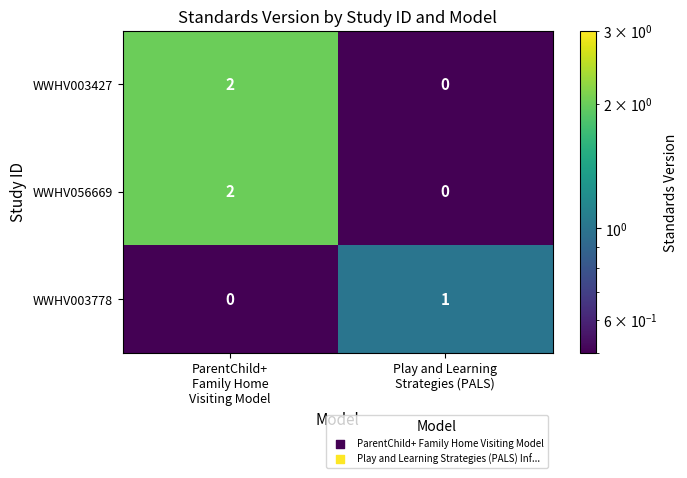

Reading right to left, transcribe all the data shown in this chart.

WWHV003427: 0	2
WWHV056669: 0	2
WWHV003778: 1	0